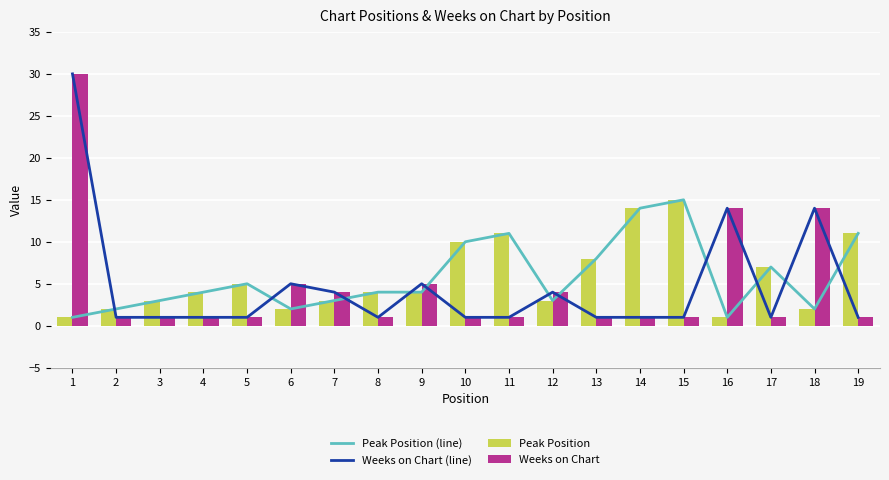

Rank the series by their maximum value, from highest to lowest.

Weeks on Chart (line), Weeks on Chart, Peak Position (line), Peak Position